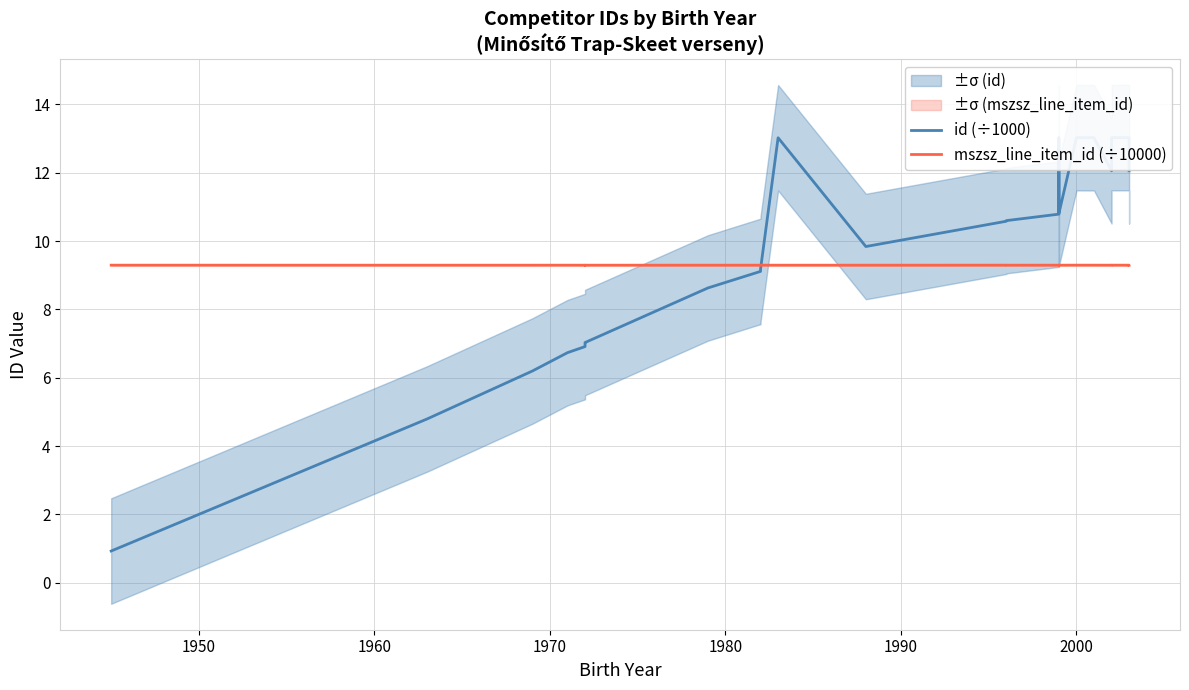

After their last crossing, which series has the higher values: id (÷1000) or mszsz_line_item_id (÷10000)?

id (÷1000)